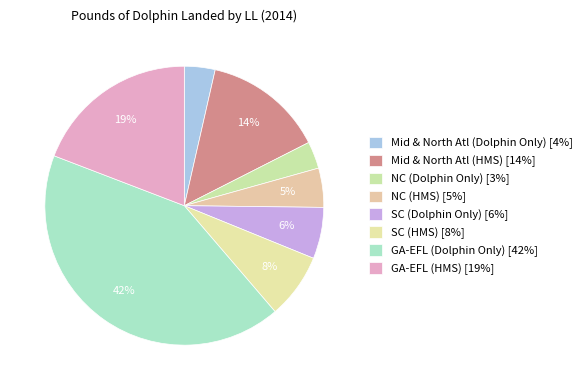

Count the number of slices in the pie.

8